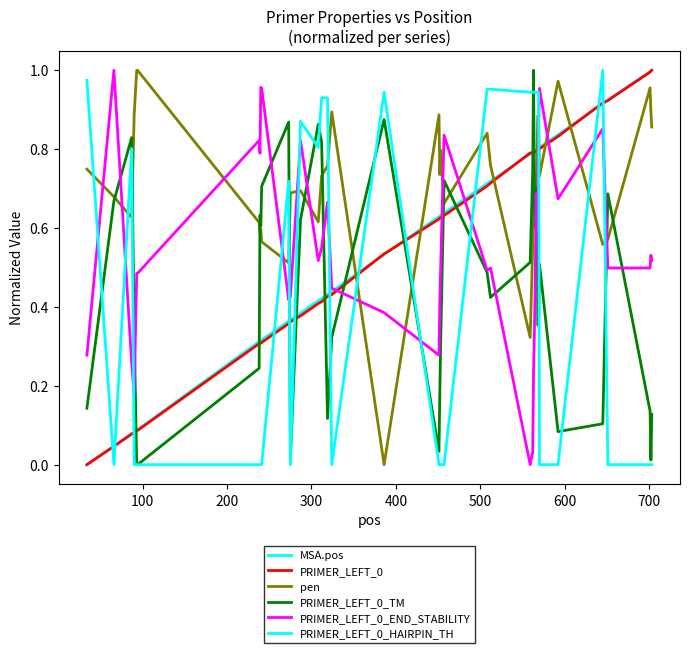

Is this an area chart (filled region under the line)?

No